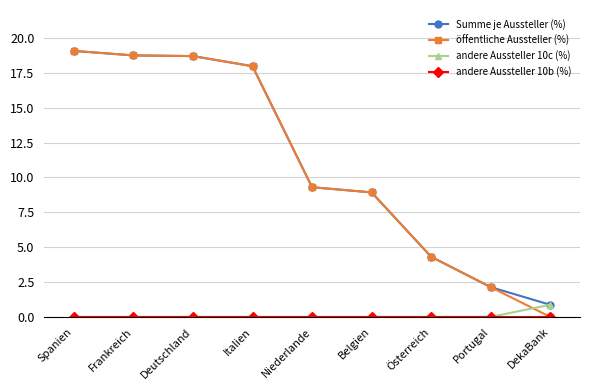

How many lines are shown in the chart?

4